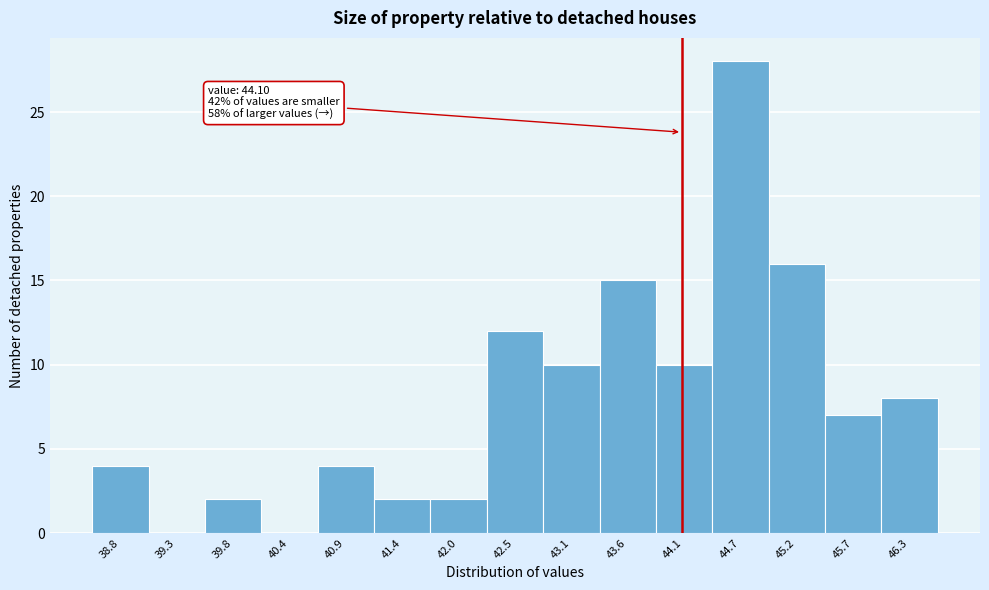

Over which range of the x-axis is the bar tallest?

44.4 to 44.9